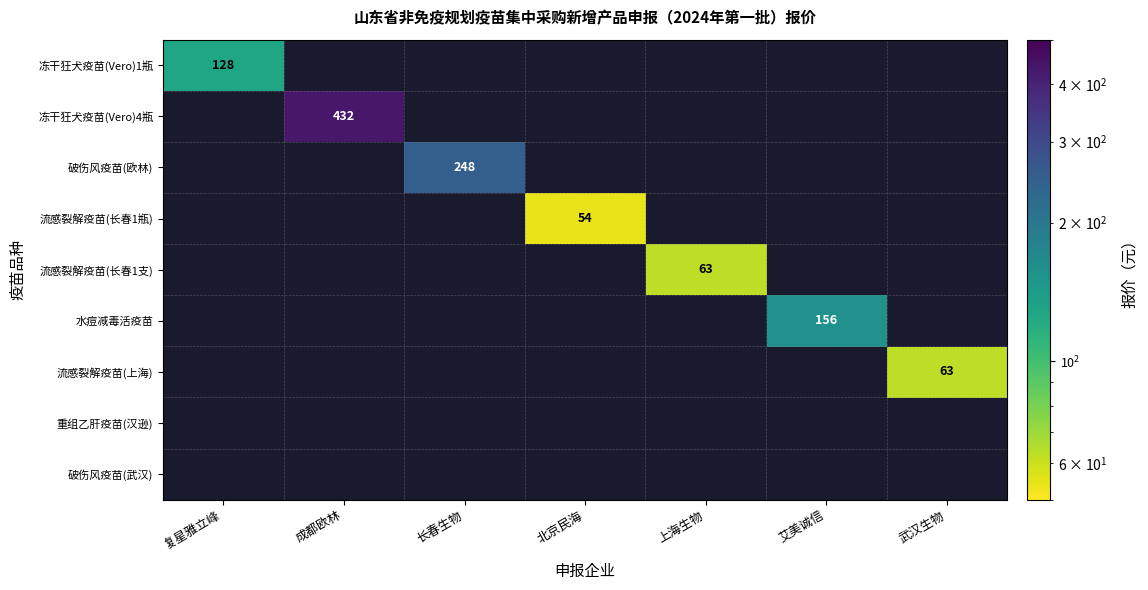

True or false: 冻干狂犬疫苗(Vero)1瓶 has a value of 178 at 复星雅立峰.

False